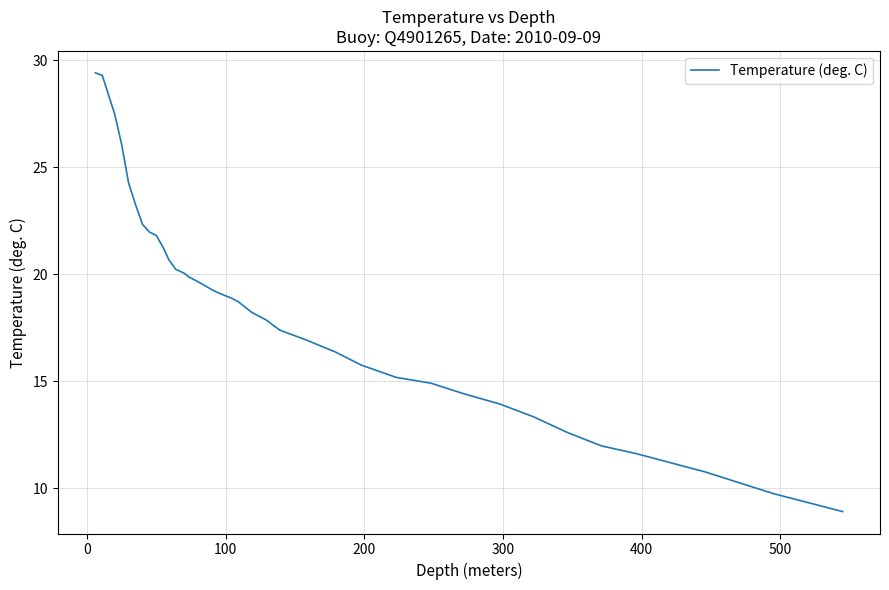

What is the minimum value shown in the chart?

8.9